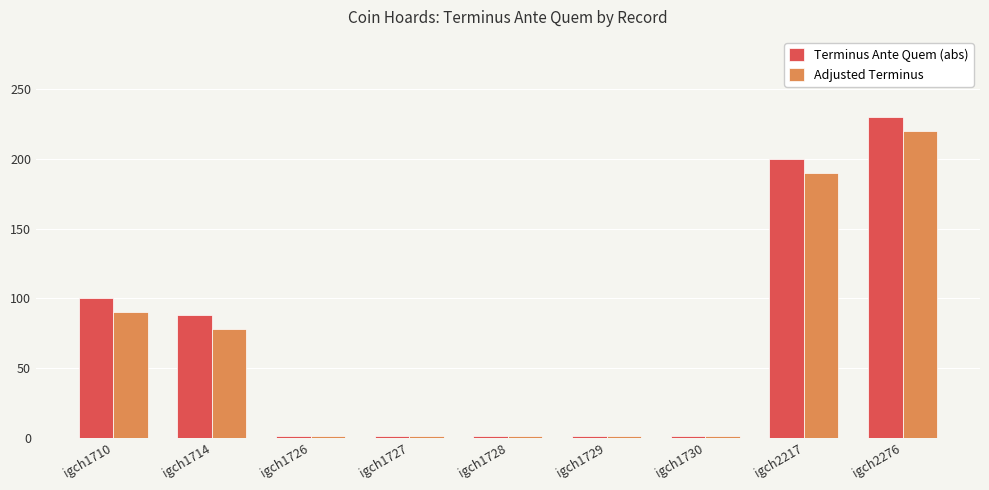

Reading left to right, list all the values displayed in this chart.

Terminus Ante Quem (abs): 100	88	1	1	1	1	1	200	230
Adjusted Terminus: 90	78	1	1	1	1	1	190	220